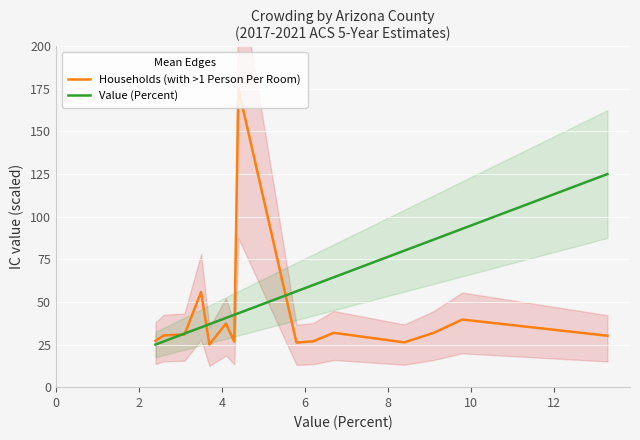

What is the maximum value for Value (Percent)?

125.0